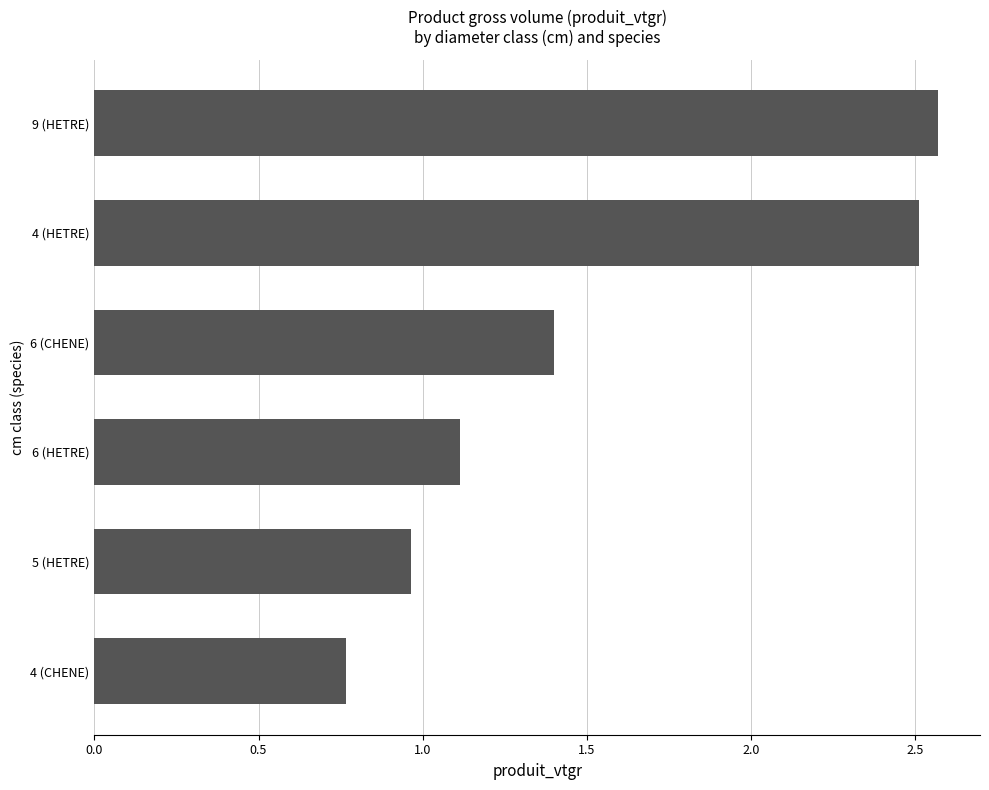

Where is the data nearest to the value 1?

5 (HETRE)